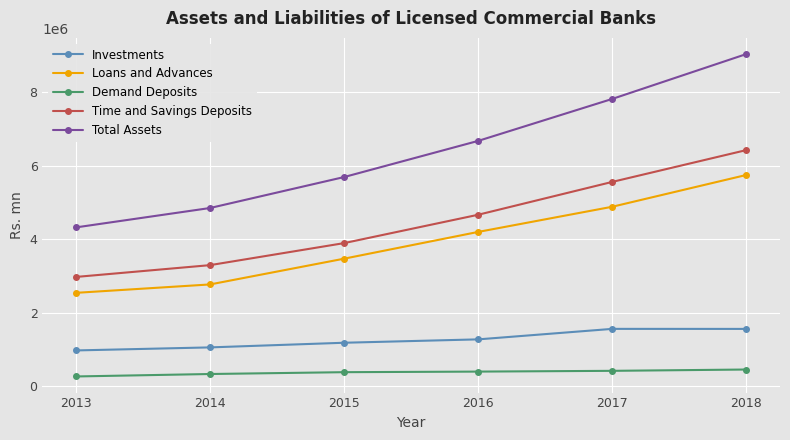

What value does the Investments series have at 2013, to the nearest 100?

980900